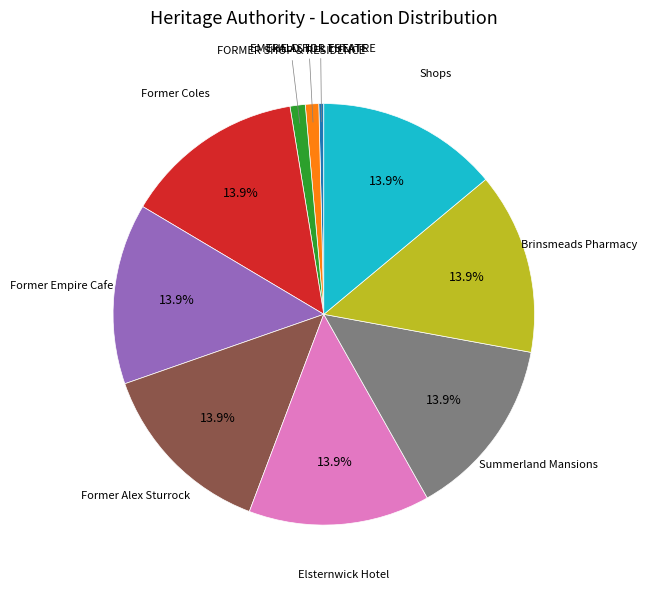

How many slices are in this pie chart?

10